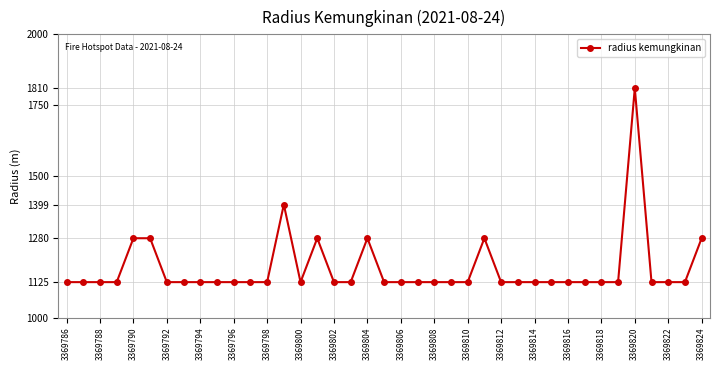

What is the maximum value shown in the chart?

1810